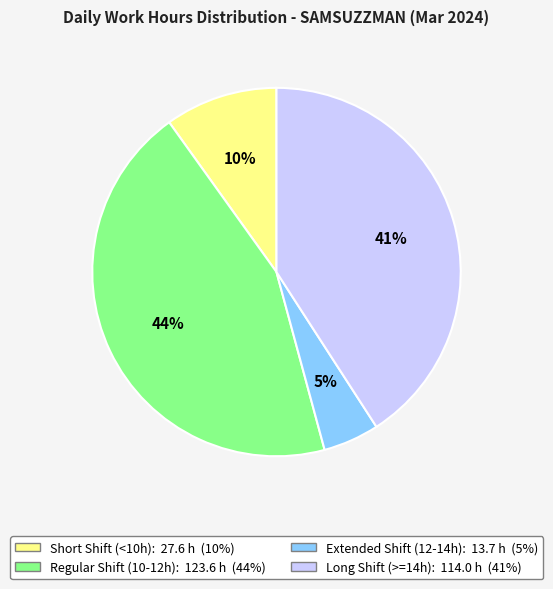

Is there any slice that represents more than half of the pie?

No